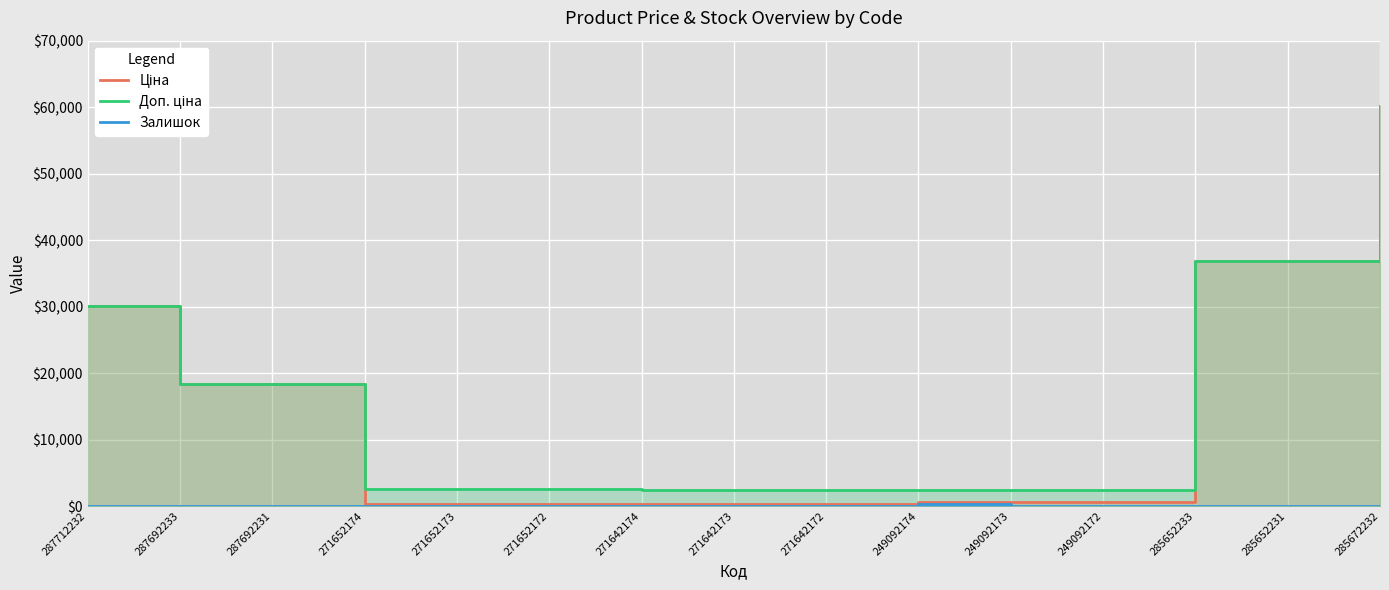

What is the label of the 1st point from the left?

287712232